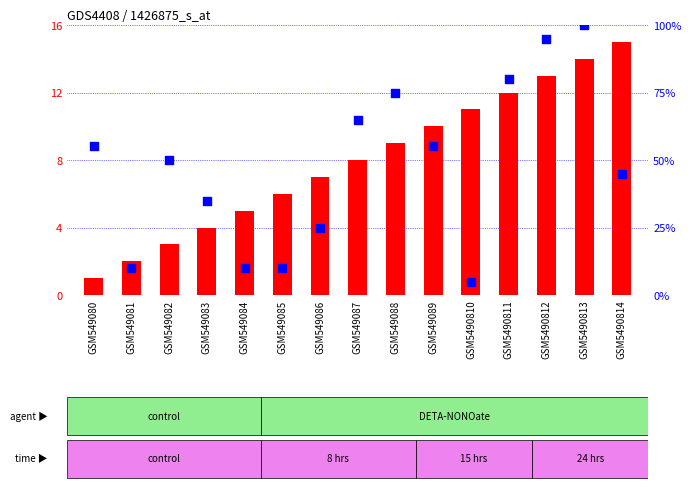

Which series has the largest total across all categories?

percentile rank within the sample